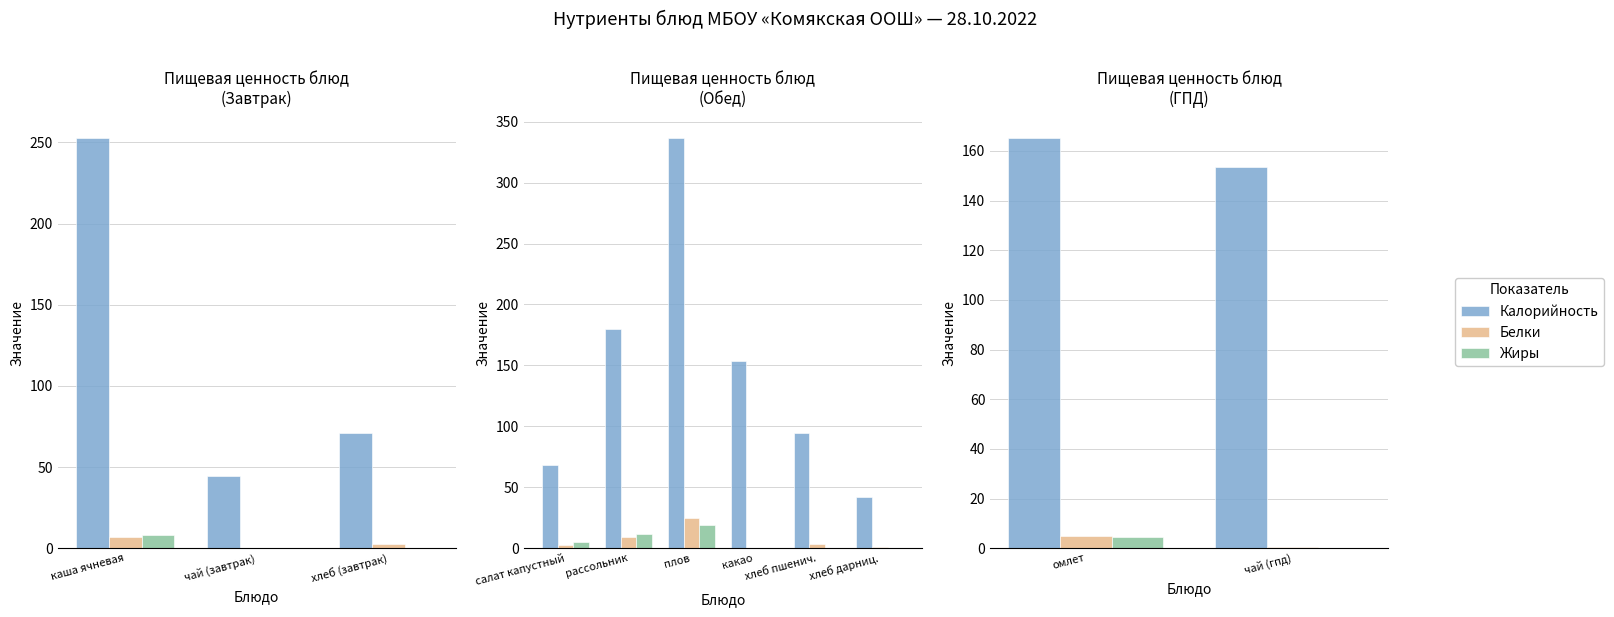

The Белки series shows 0.1 at чай (гпд). True or false?

False